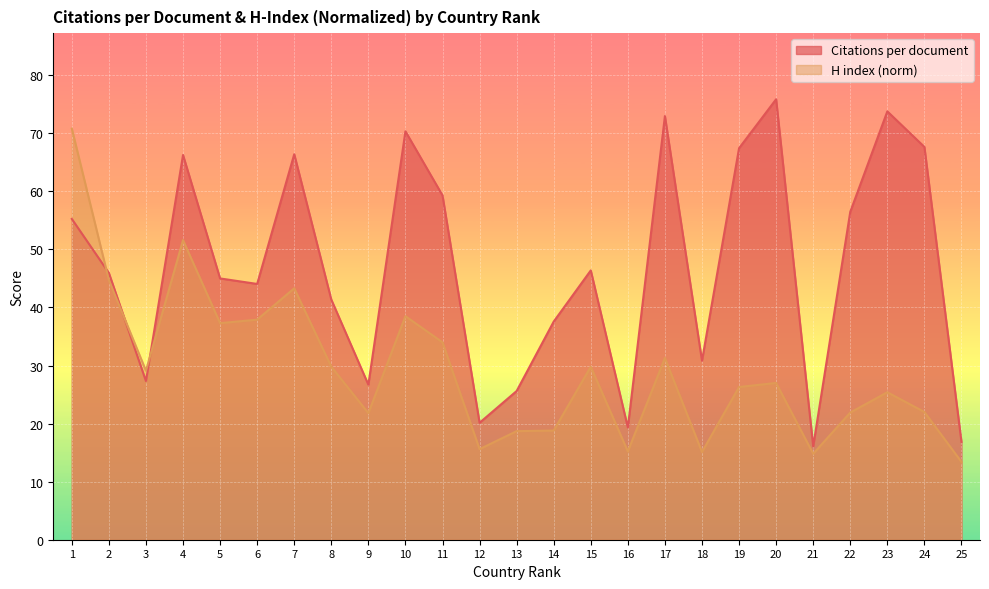

True or false: H index (norm) has a value of 13.4 at 25.

True